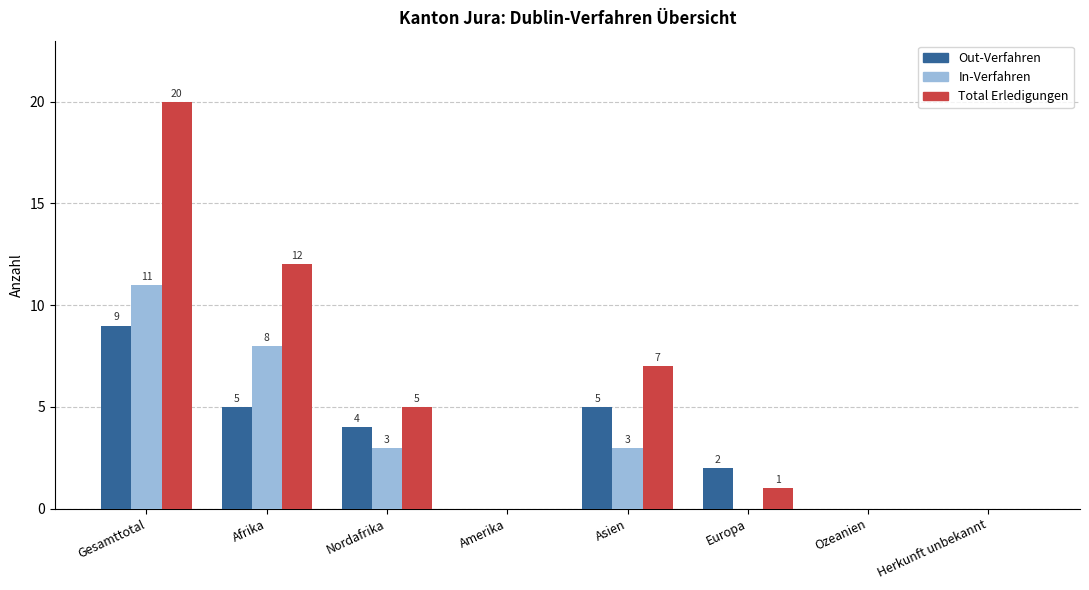

Reading left to right, extract all data points from this chart.

Out-Verfahren: Gesamttotal=9	Afrika=5	Nordafrika=4	Amerika=0	Asien=5	Europa=2	Ozeanien=0	Herkunft unbekannt=0
In-Verfahren: Gesamttotal=11	Afrika=8	Nordafrika=3	Amerika=0	Asien=3	Europa=0	Ozeanien=0	Herkunft unbekannt=0
Total Erledigungen: Gesamttotal=20	Afrika=12	Nordafrika=5	Amerika=0	Asien=7	Europa=1	Ozeanien=0	Herkunft unbekannt=0